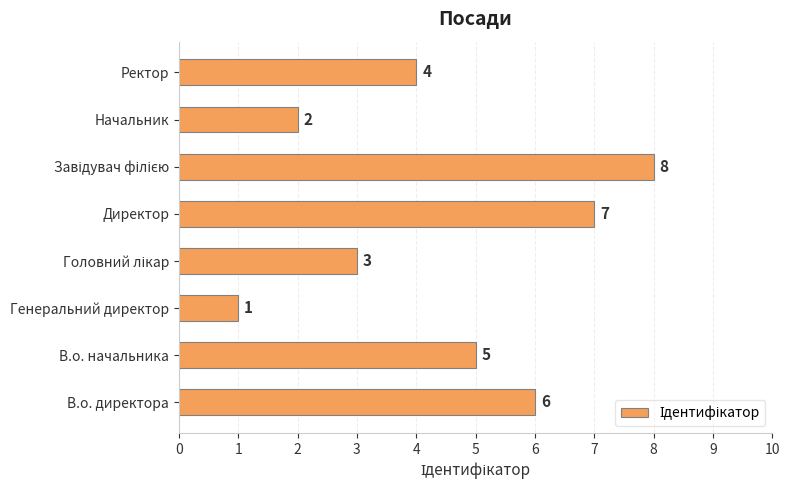

Reading bottom to top, transcribe all the data shown in this chart.

6	5	1	3	7	8	2	4